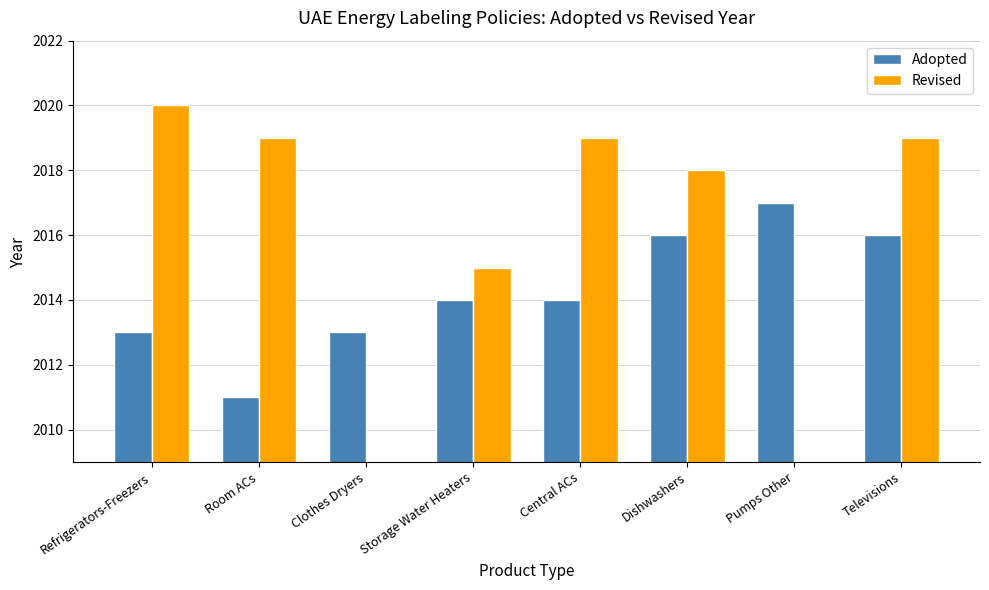

The Adopted series shows 2016 at Dishwashers. True or false?

True